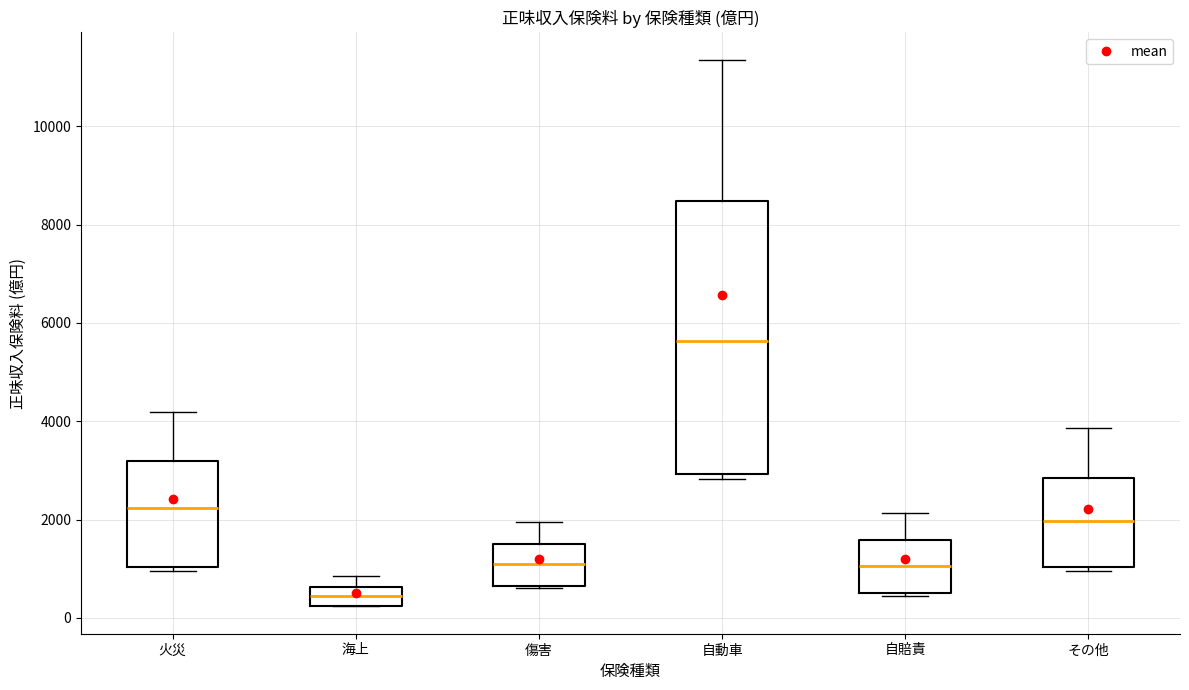

Comparing the boxes themselves (not the whiskers), which one is the tallest?

自動車